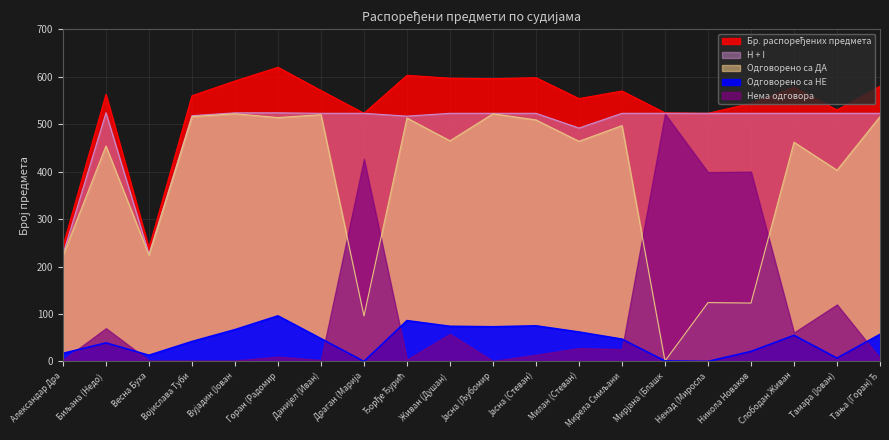

How many interior local valleys does the Одговорено са ДА series have?

8